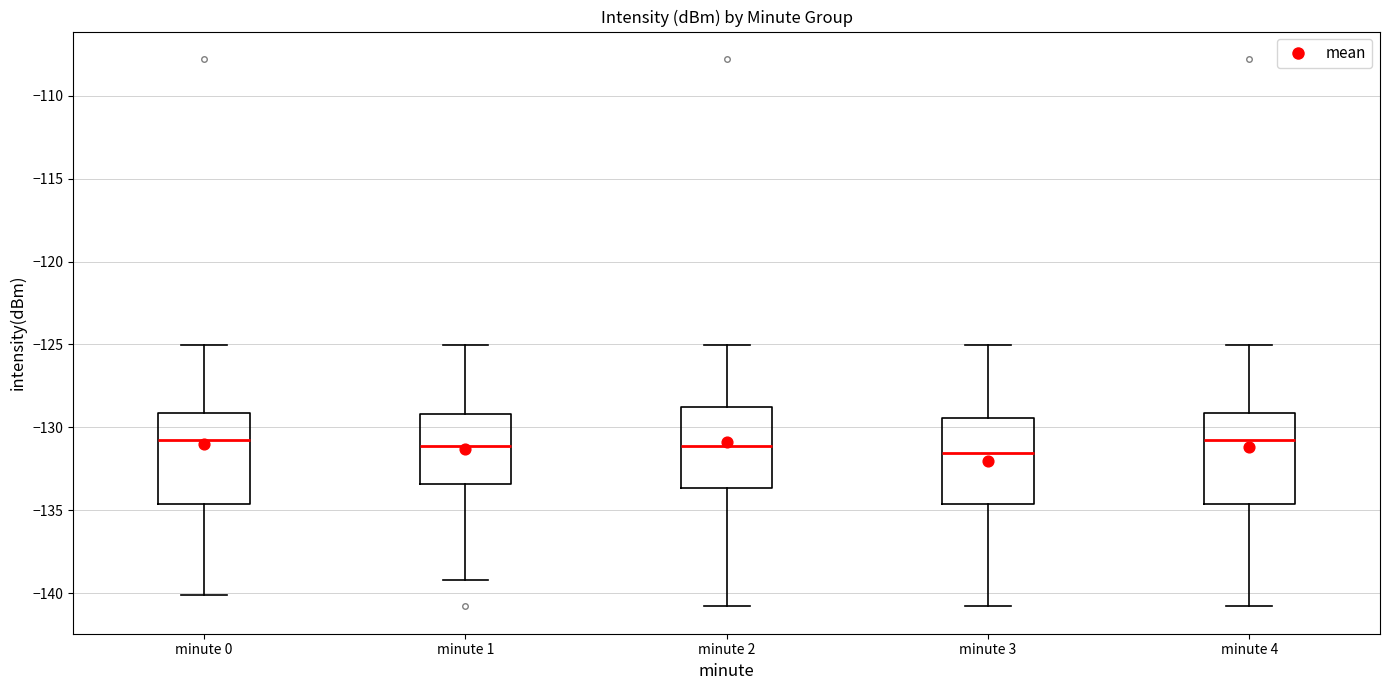

Reading left to right, transcribe this box plot: for each box, give where its median line is, the range the box spans, and where its two whiskers end, as read against the y-axis. The values are not printed on the chart, so give them approximately, as read against the axis.

minute 0: median -131.0, box -134.5 to -129.0, whiskers -140.0 to -125.0
minute 1: median -131.0, box -133.5 to -129.0, whiskers -139.0 to -125.0
minute 2: median -131.0, box -133.5 to -129.0, whiskers -141.0 to -125.0
minute 3: median -131.5, box -134.5 to -129.5, whiskers -141.0 to -125.0
minute 4: median -131.0, box -134.5 to -129.0, whiskers -141.0 to -125.0